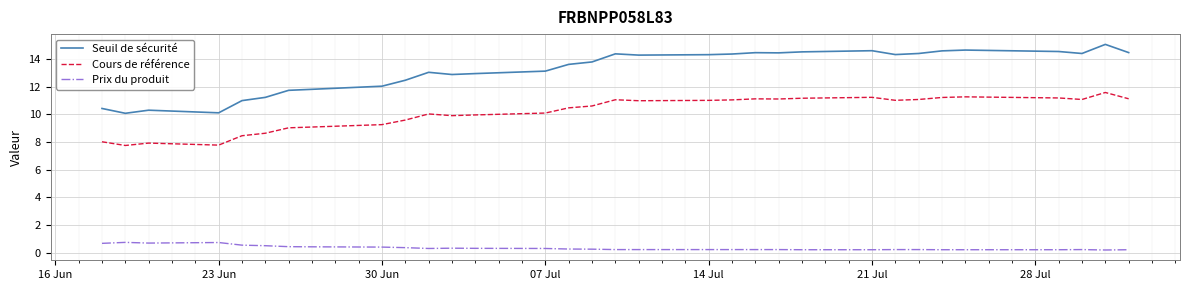

What is the lowest value of the Cours de référence series?

7.7